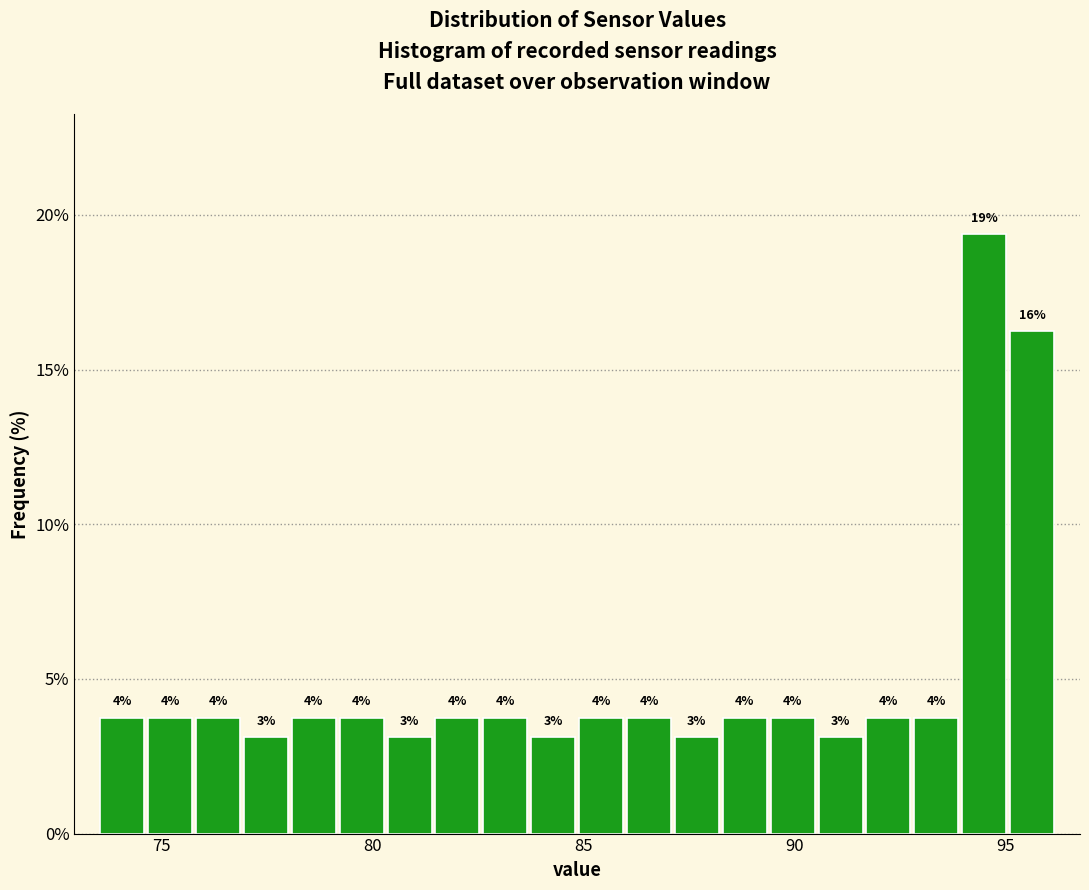

Around what value on the x-axis is the tallest bar? Give the approximate position of its centre, as read against the axis.

94.5